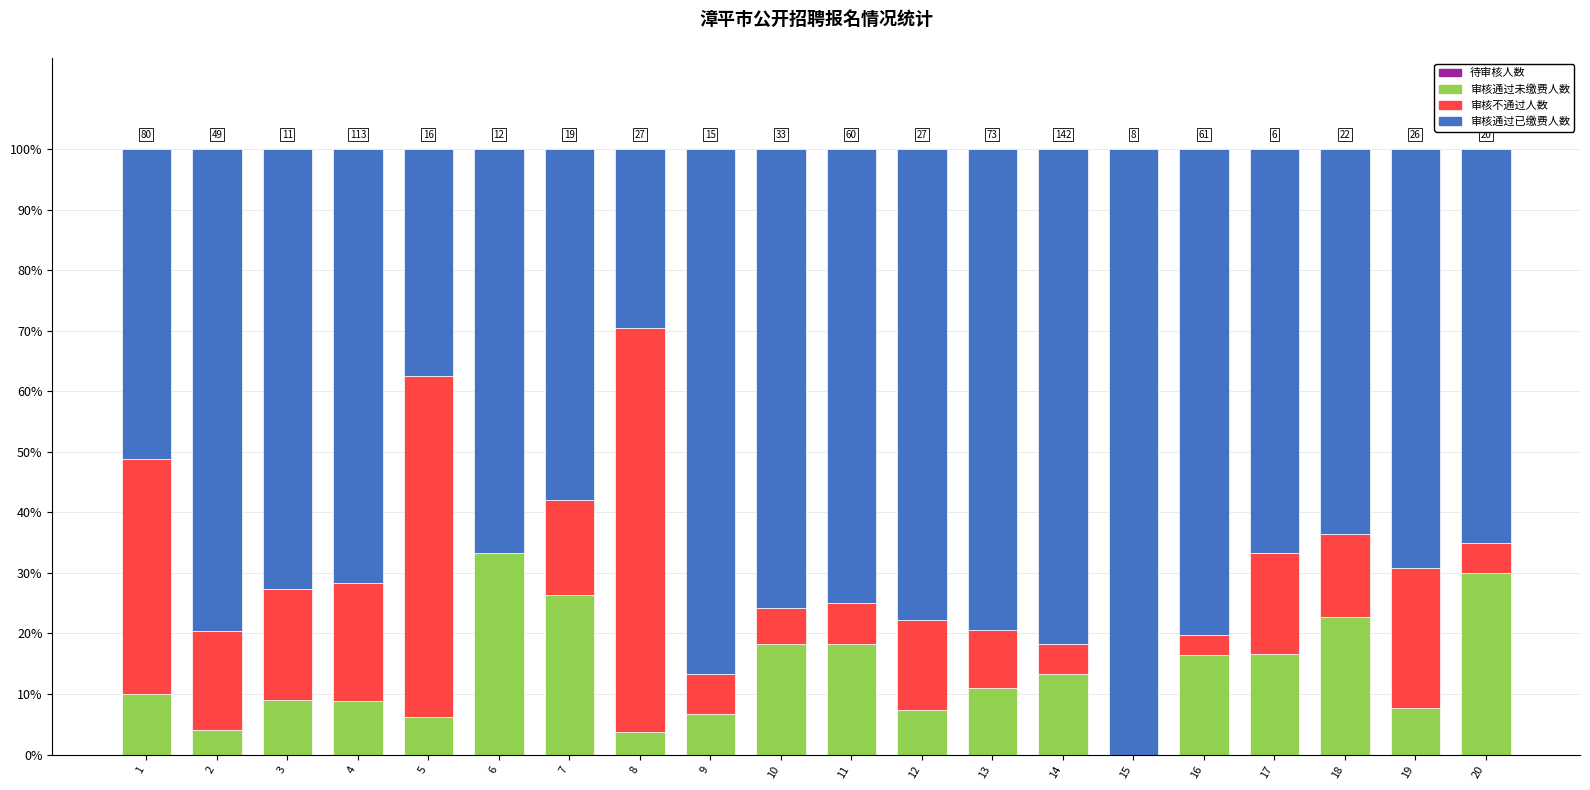

How many values in 审核通过未缴费人数 are above zero?

19